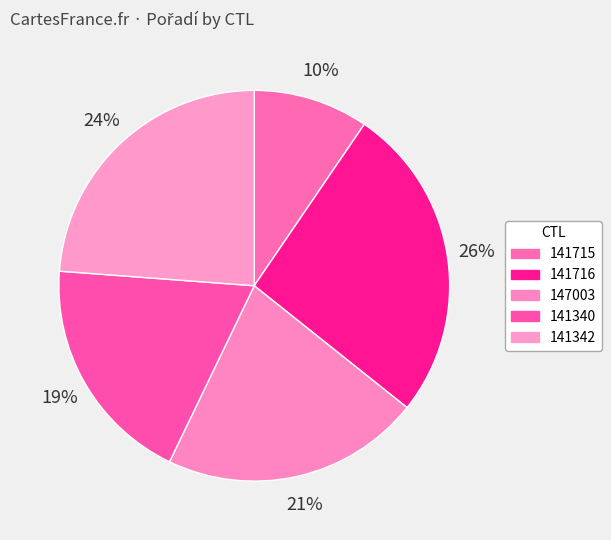

To the nearest percent, what is the difference between the 141342 and 141715 slice percentages?

14%